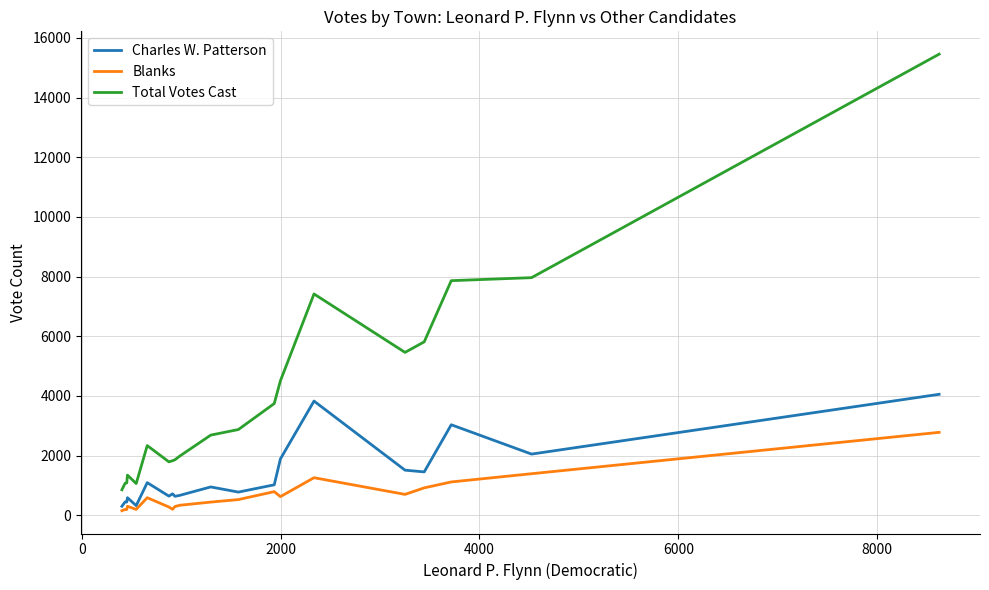

Which series has the largest total across all categories?

Total Votes Cast